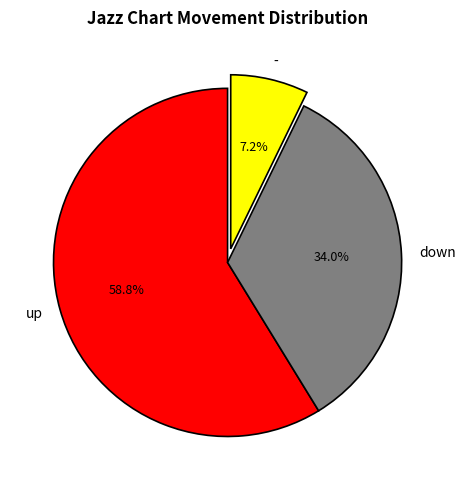

What percentage do - and down together represent?

41.2%